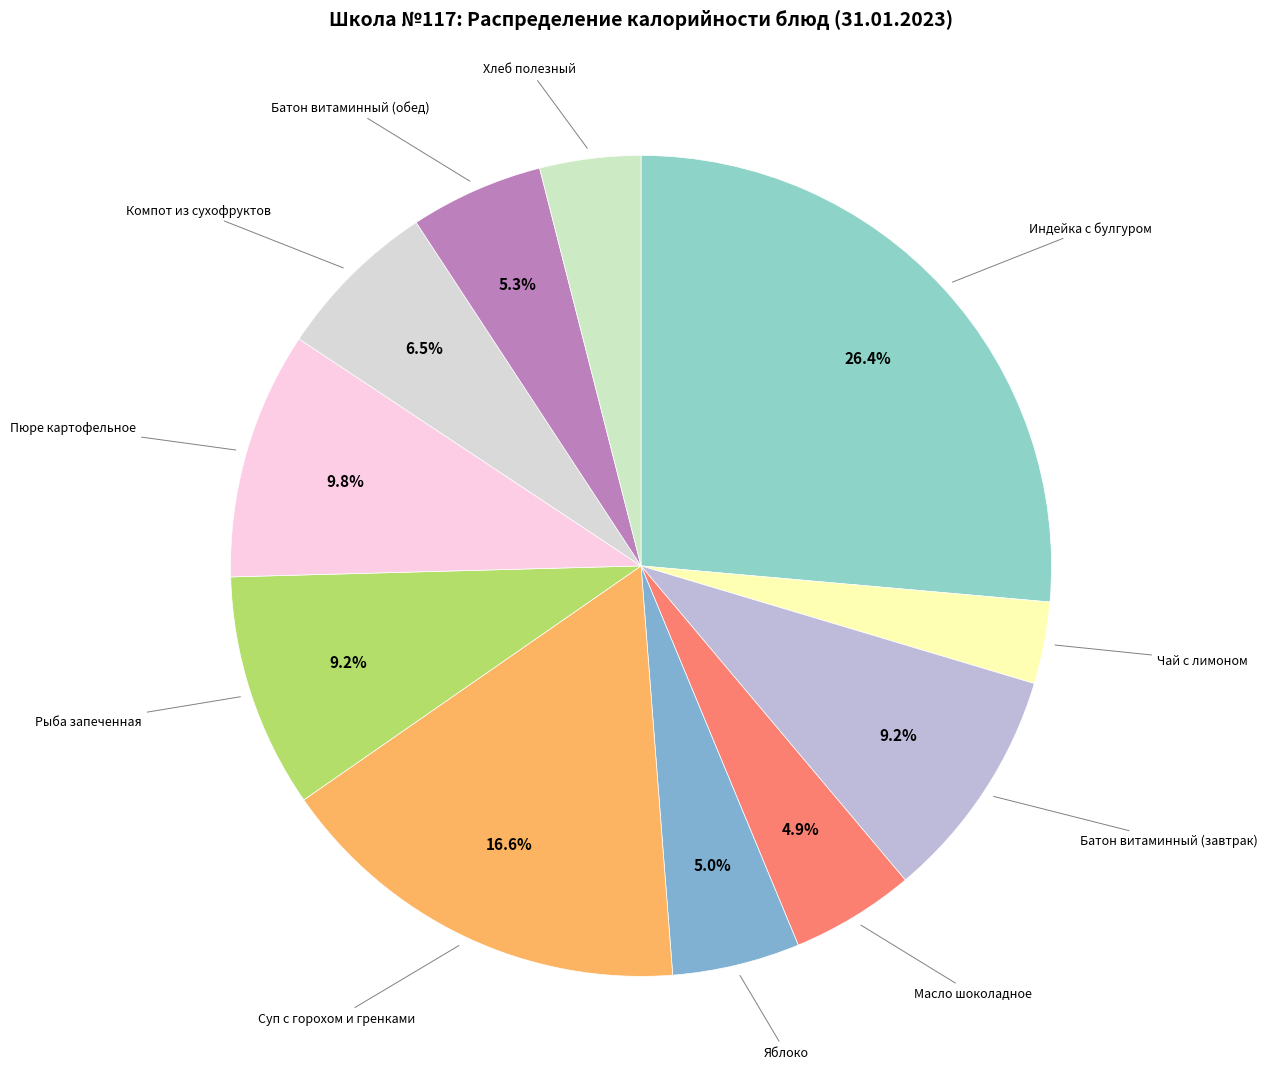

Count the number of slices in the pie.

11